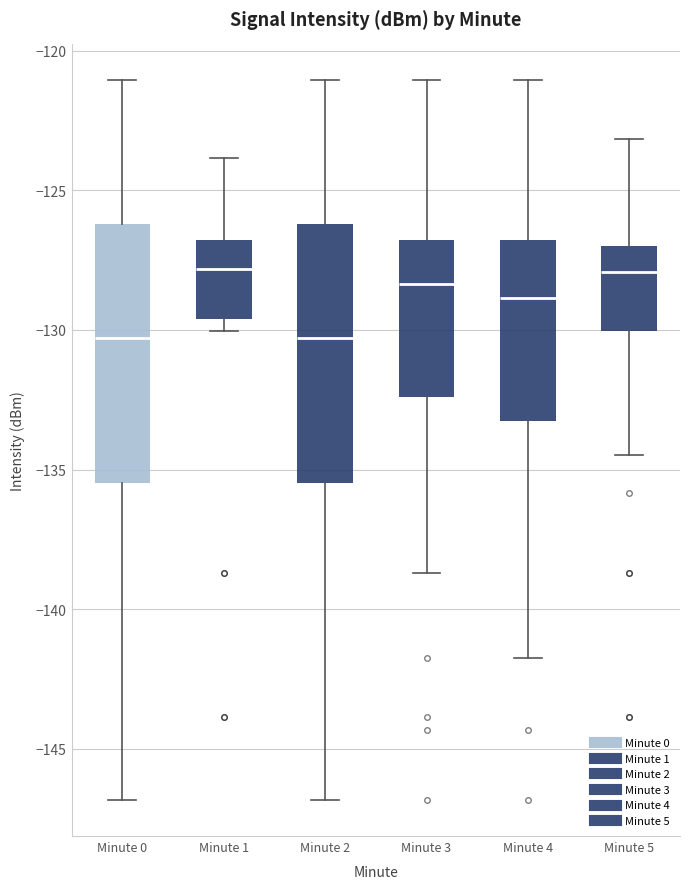

Reading left to right, transcribe this box plot: for each box, give where its median line is, the range the box spans, and where its two whiskers end, as read against the y-axis. The values are not printed on the chart, so give them approximately, as read against the axis.

Minute 0: median -130.5, box -135.5 to -126.0, whiskers -147.0 to -121.0
Minute 1: median -128.0, box -129.5 to -127.0, whiskers -130.0 to -124.0
Minute 2: median -130.5, box -135.5 to -126.0, whiskers -147.0 to -121.0
Minute 3: median -128.5, box -132.5 to -127.0, whiskers -138.5 to -121.0
Minute 4: median -129.0, box -133.5 to -127.0, whiskers -141.5 to -121.0
Minute 5: median -128.0, box -130.0 to -127.0, whiskers -134.5 to -123.0